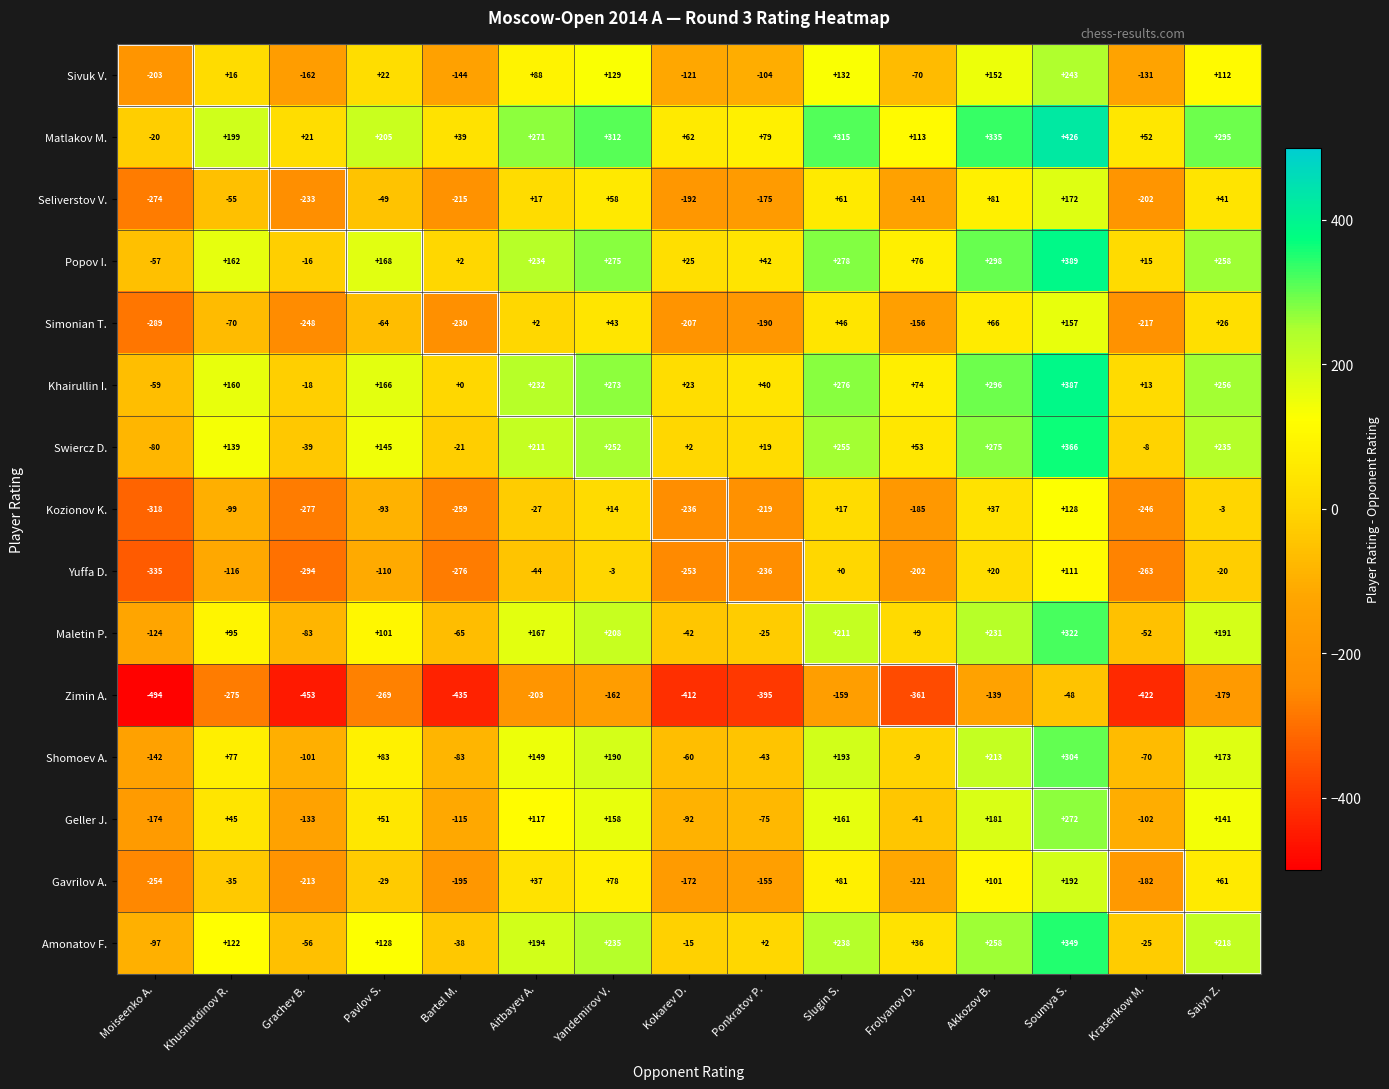

The Khairullin I. series shows 232 at Aitbayev A.. True or false?

True